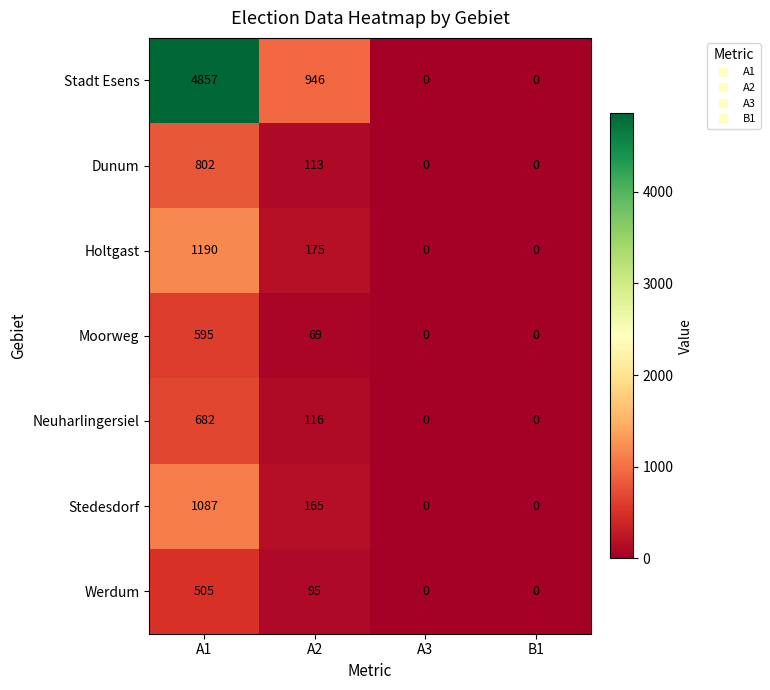

Reading left to right, list all the values displayed in this chart.

Stadt Esens: A1=4857	A2=946	A3=0	B1=0
Dunum: A1=802	A2=113	A3=0	B1=0
Holtgast: A1=1190	A2=175	A3=0	B1=0
Moorweg: A1=595	A2=69	A3=0	B1=0
Neuharlingersiel: A1=682	A2=116	A3=0	B1=0
Stedesdorf: A1=1087	A2=165	A3=0	B1=0
Werdum: A1=505	A2=95	A3=0	B1=0